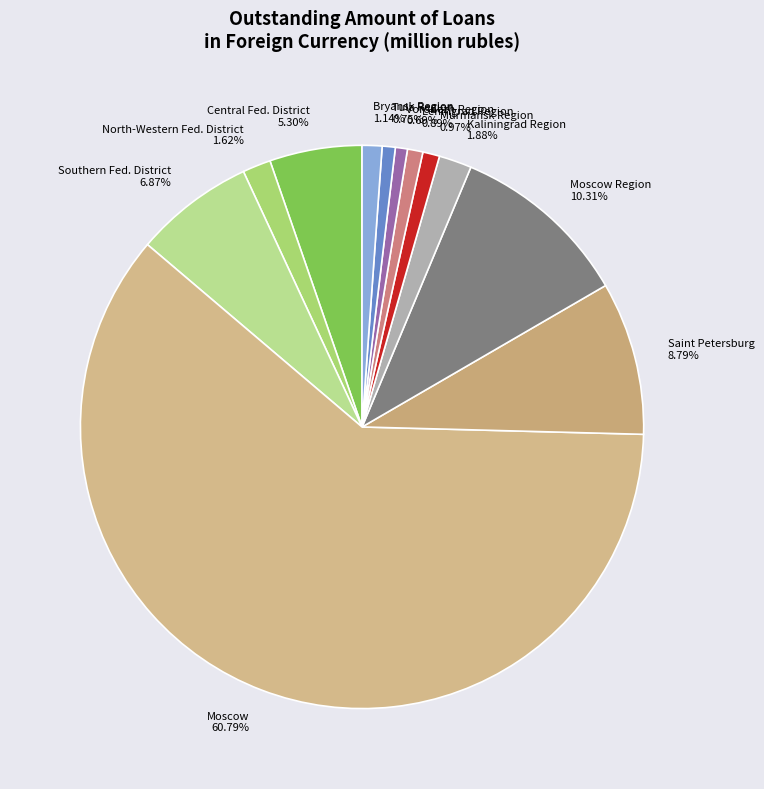

To the nearest percent, what is the average slice percentage?

8%